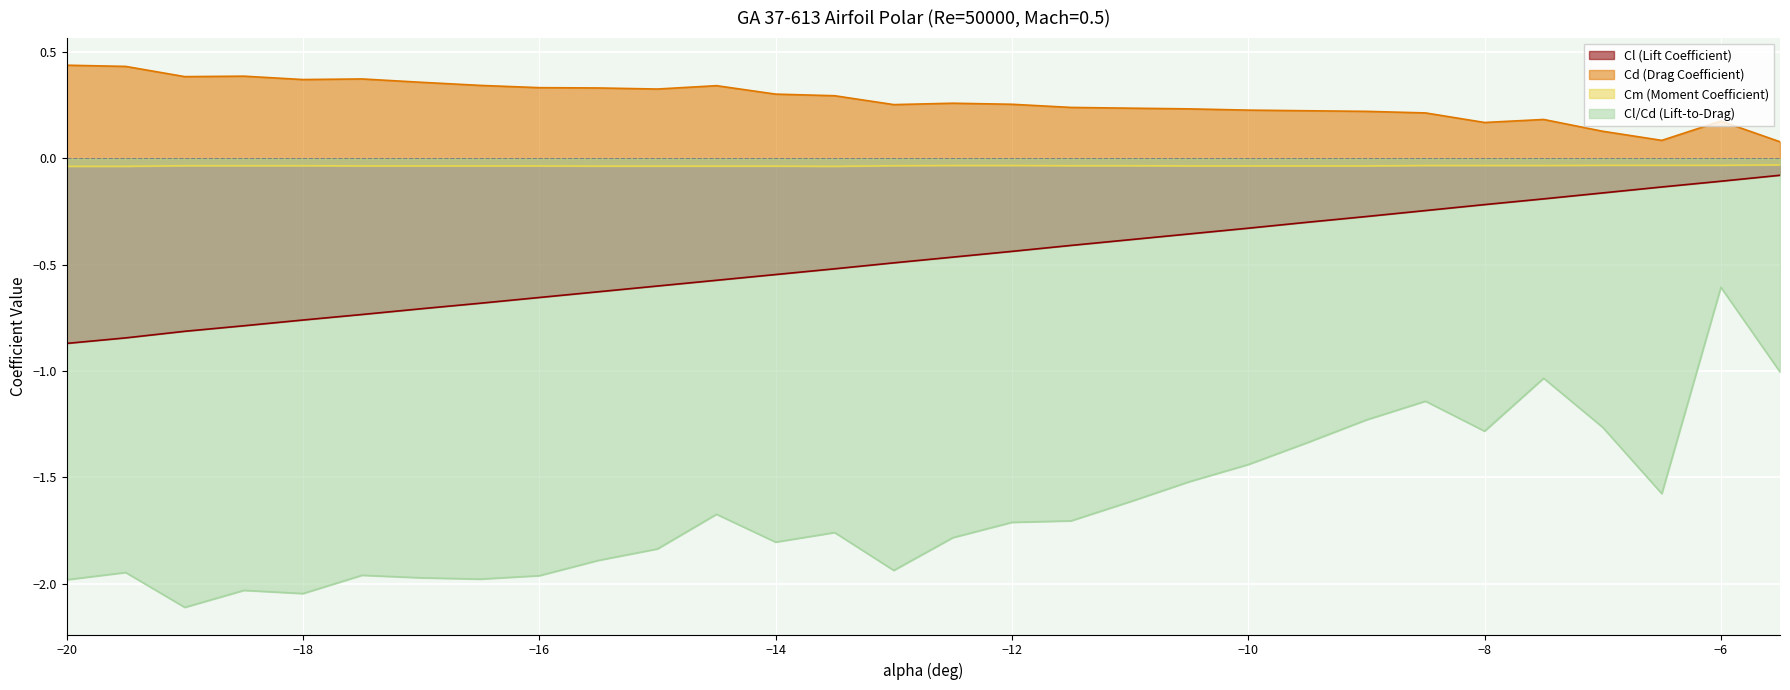

What is the value of the Cd point at the 10th from the left?

0.3